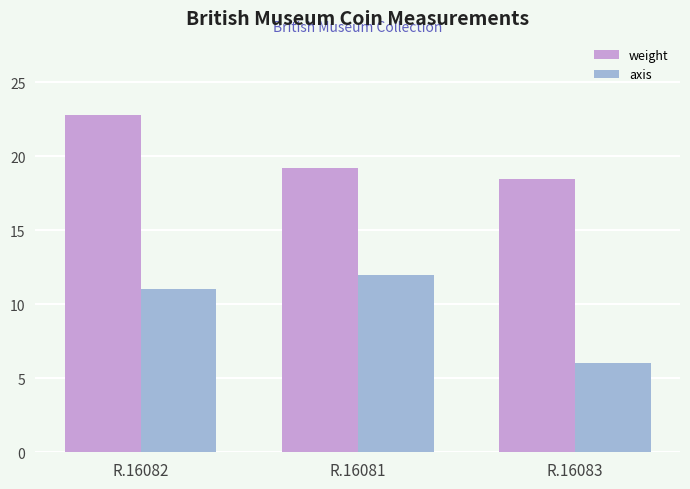

Reading right to left, extract all data points from this chart.

weight: 18.4	19.2	22.8
axis: 6.0	12.0	11.0